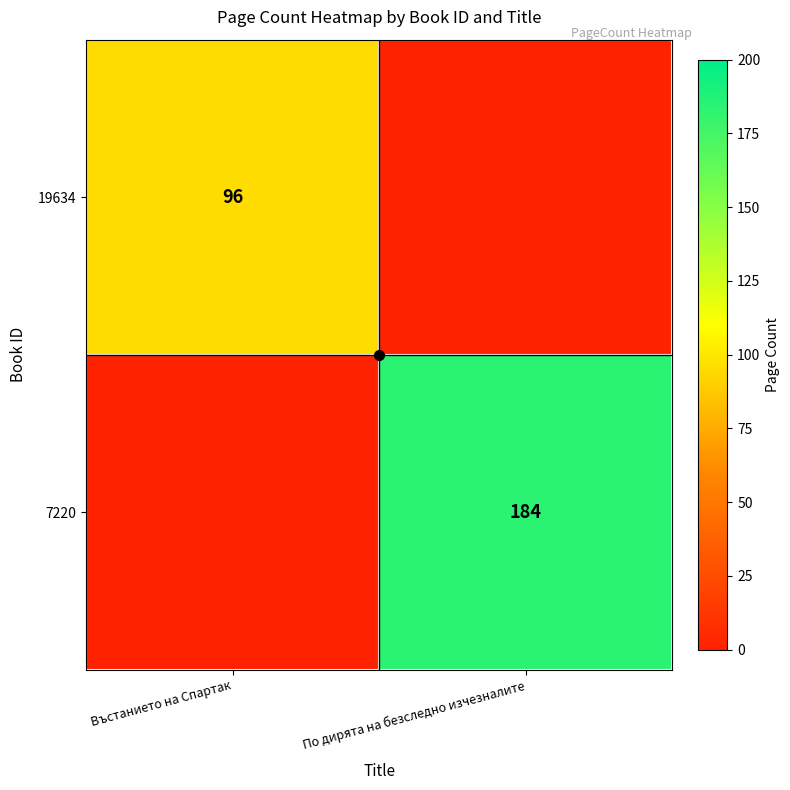

Which series has the widest spread of values?

7220